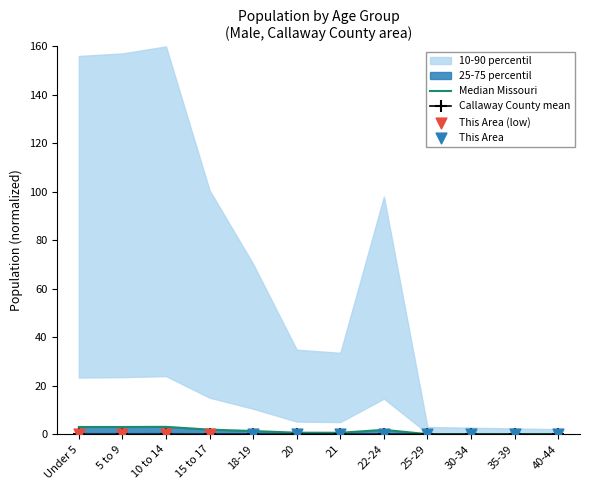

Is it true that Callaway County mean equals 0.0 at 10 to 14?

True